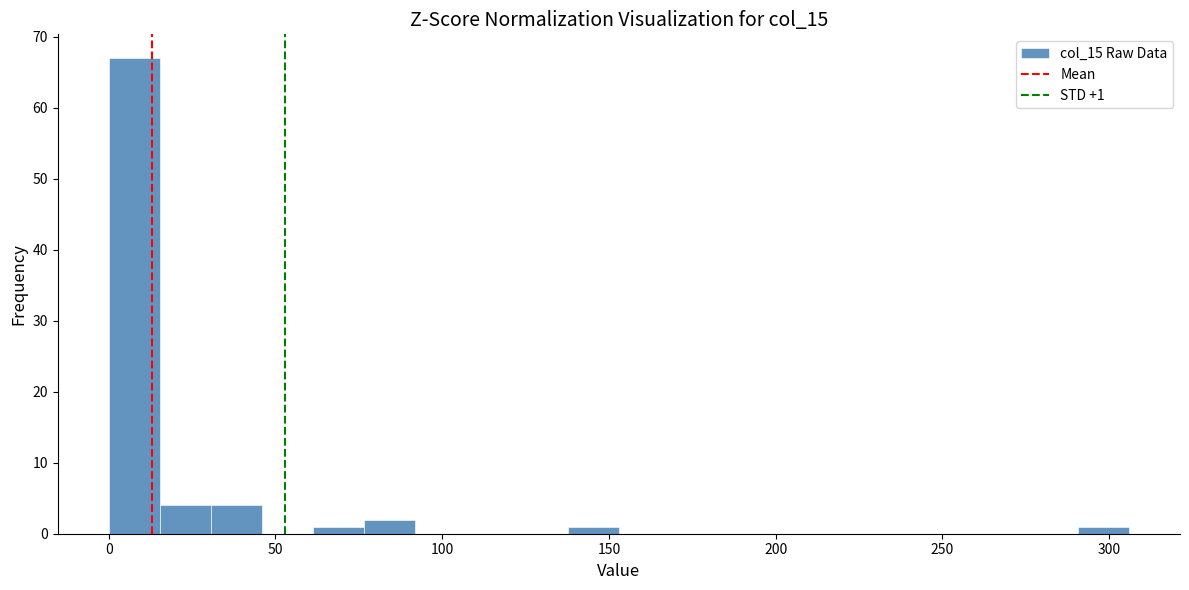

Around what value on the x-axis is the tallest bar? Give the approximate position of its centre, as read against the axis.

10